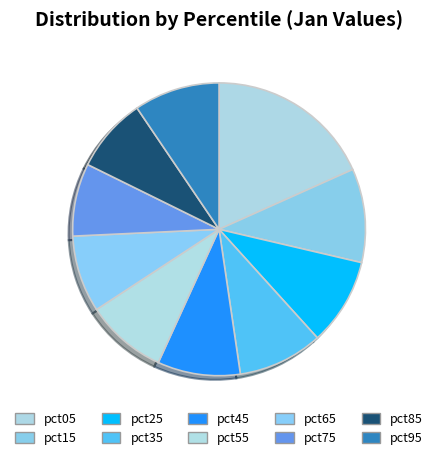

The pct95 slice represents 15% of the pie. True or false?

False